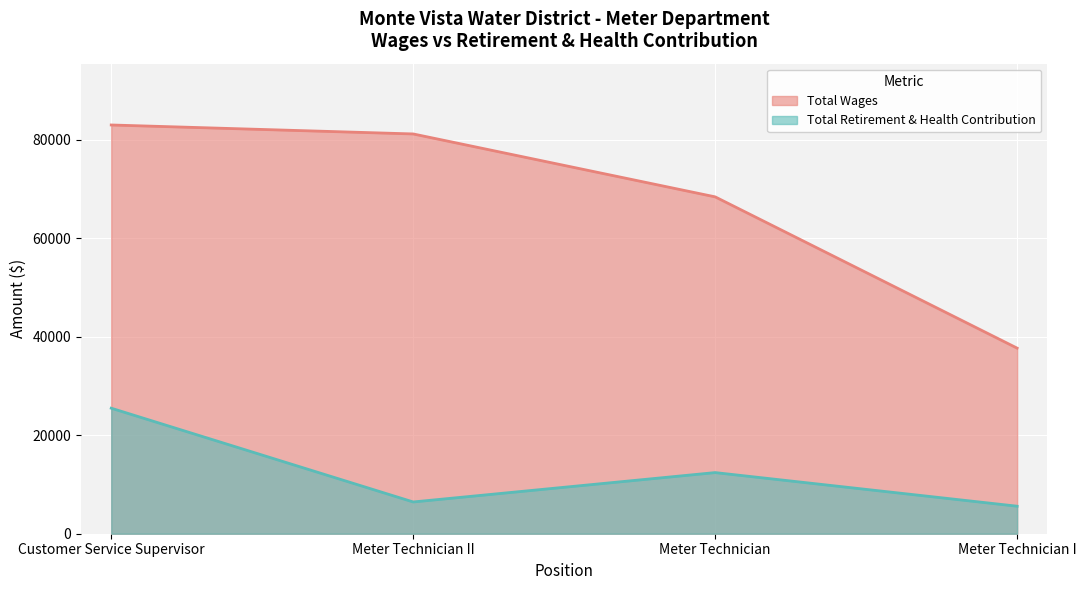

Read the Total Retirement & Health Contribution value at Meter Technician II, to the nearest 50.

6450